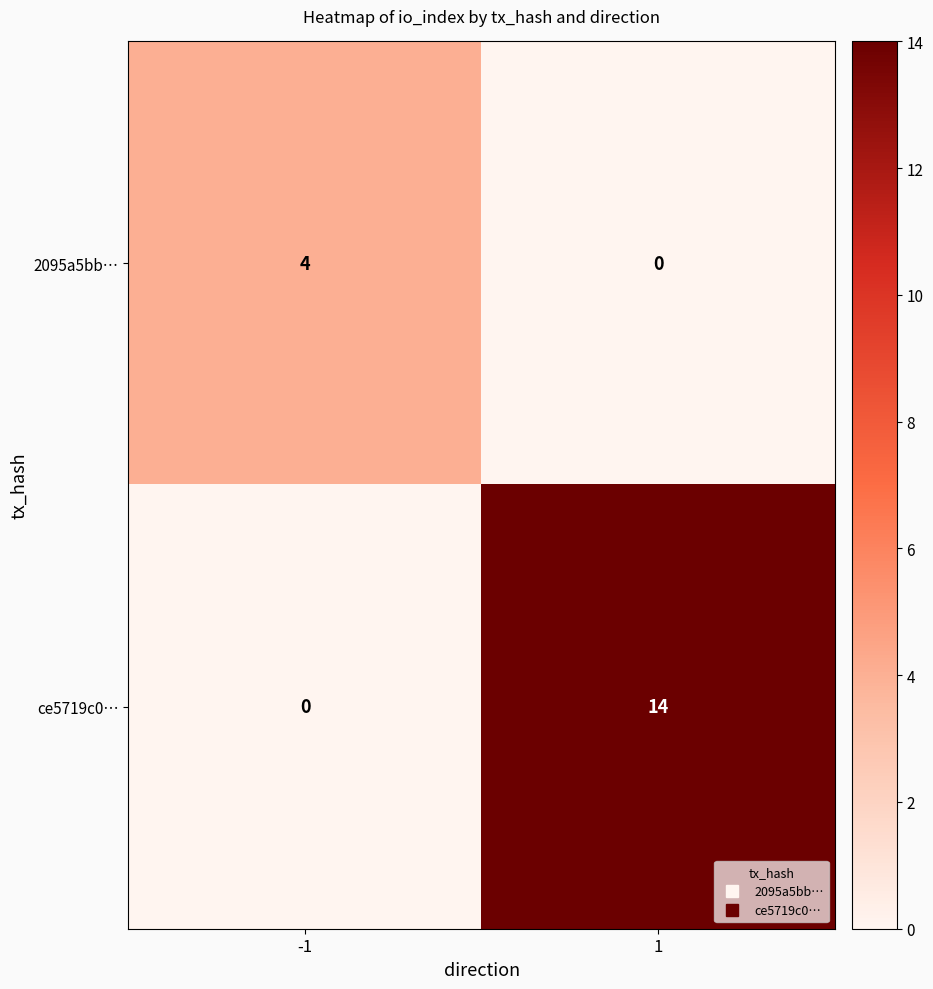

At -1, list the series in order from largest to smallest.

2095a5bb…, ce5719c0…